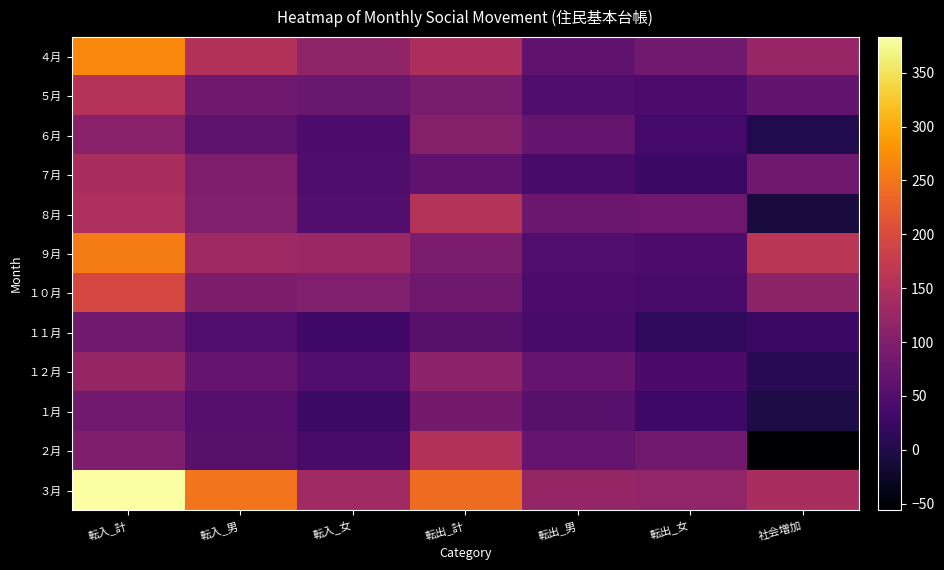

How many series are shown in this chart?

12